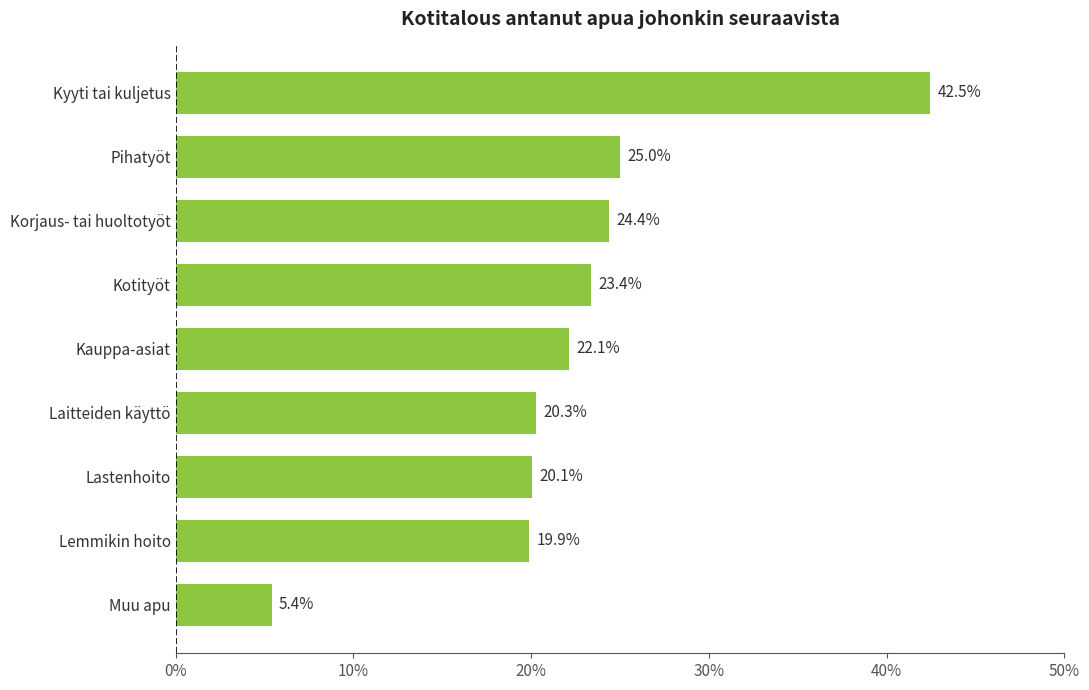

What is the smallest value displayed?

5.4